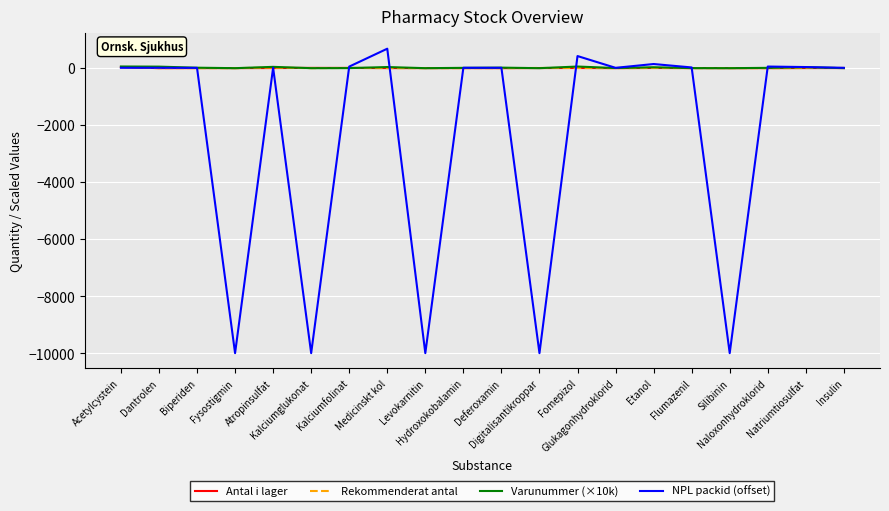

Which series has the largest range (max minus min)?

NPL packid (offset)